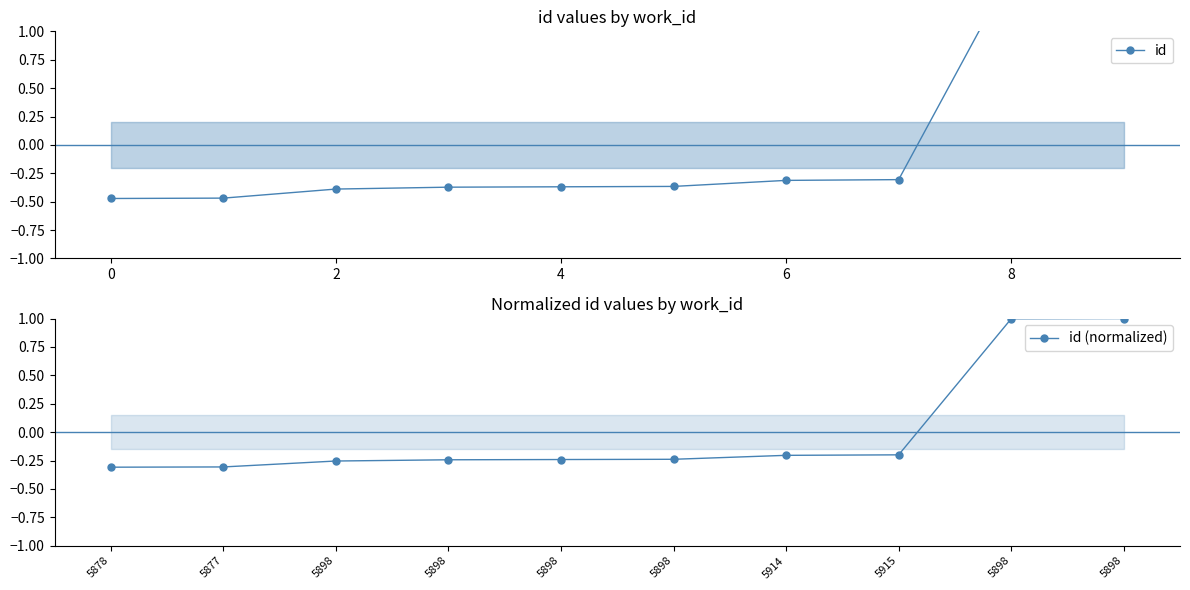

True or false: id and id (normalized) intersect in this chart.

True